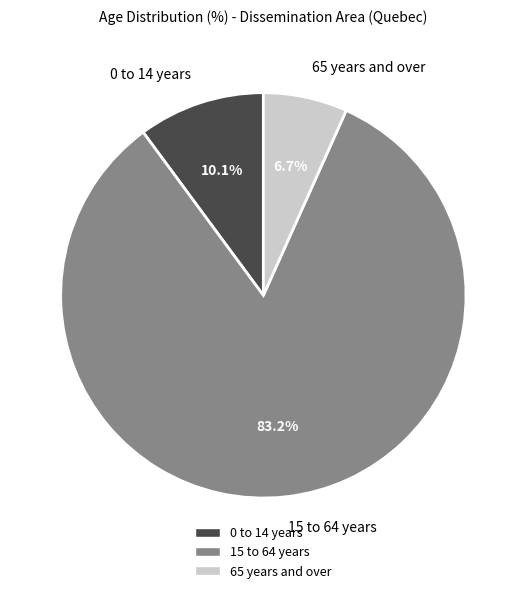

Is the sum of 15 to 64 years and 65 years and over greater than half?

Yes